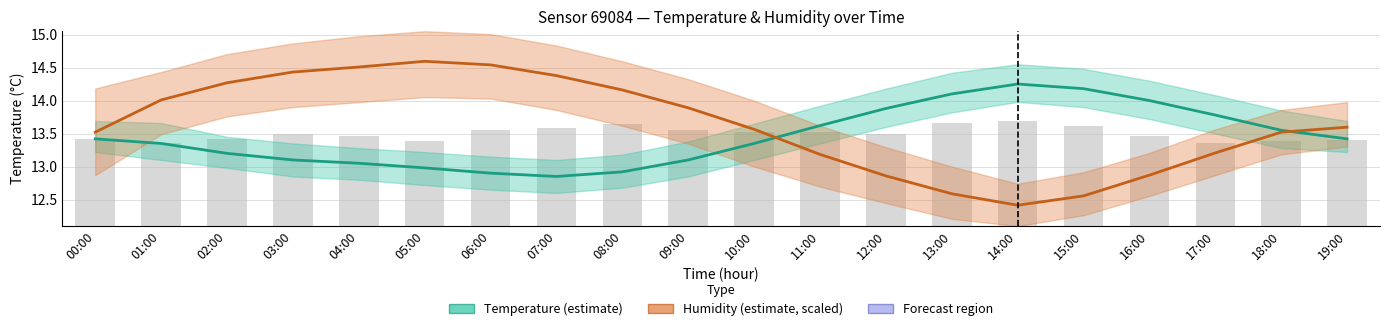

What position from the right is 09:00?

11